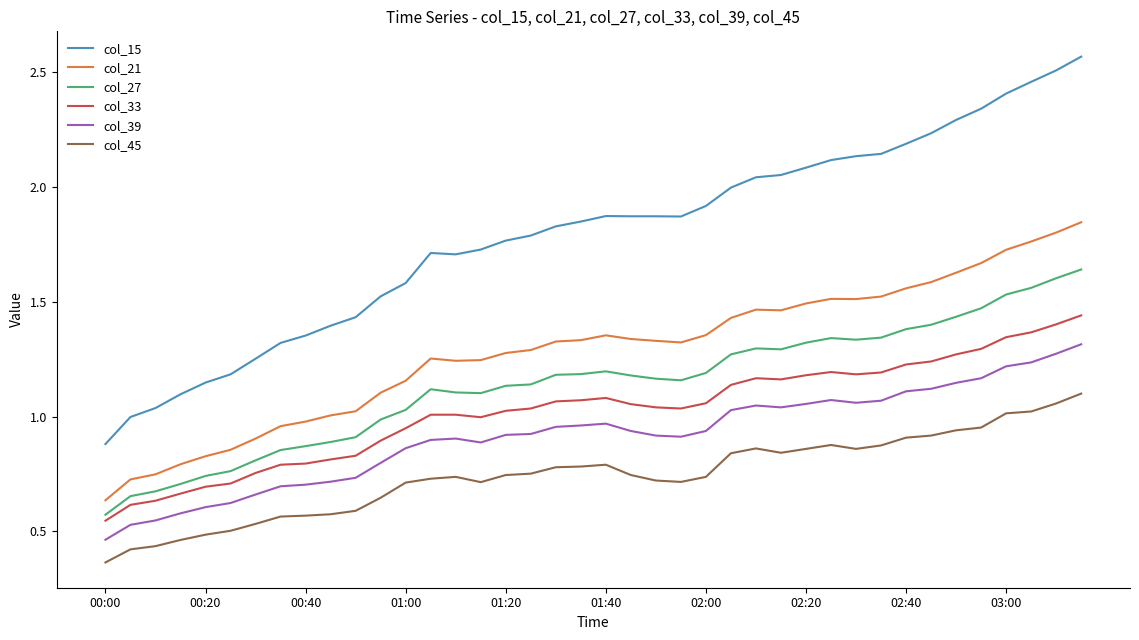

Which series has the largest total across all categories?

col_15